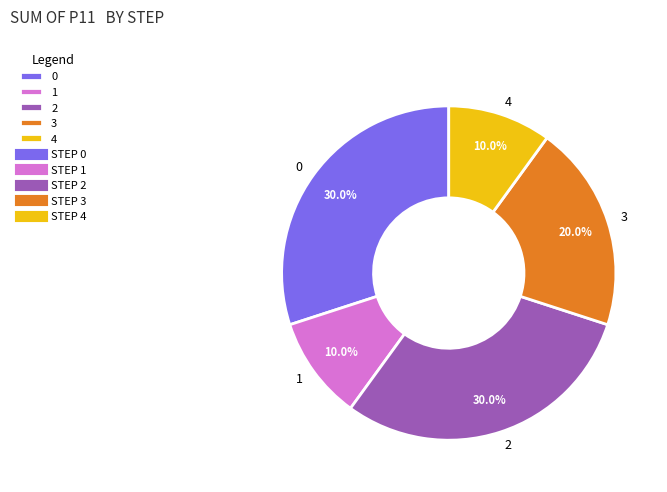

To the nearest percent, what is the combined percentage of 4 and 1?

20%